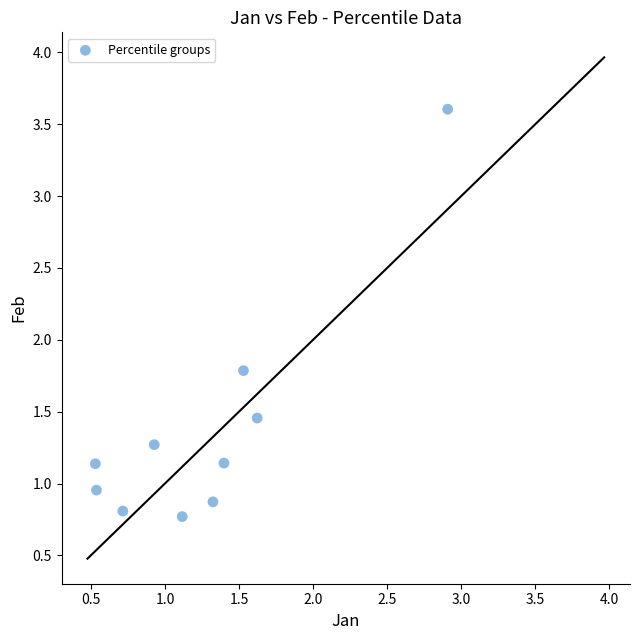

What Y value in the scatter plot is closest to 2?

1.8